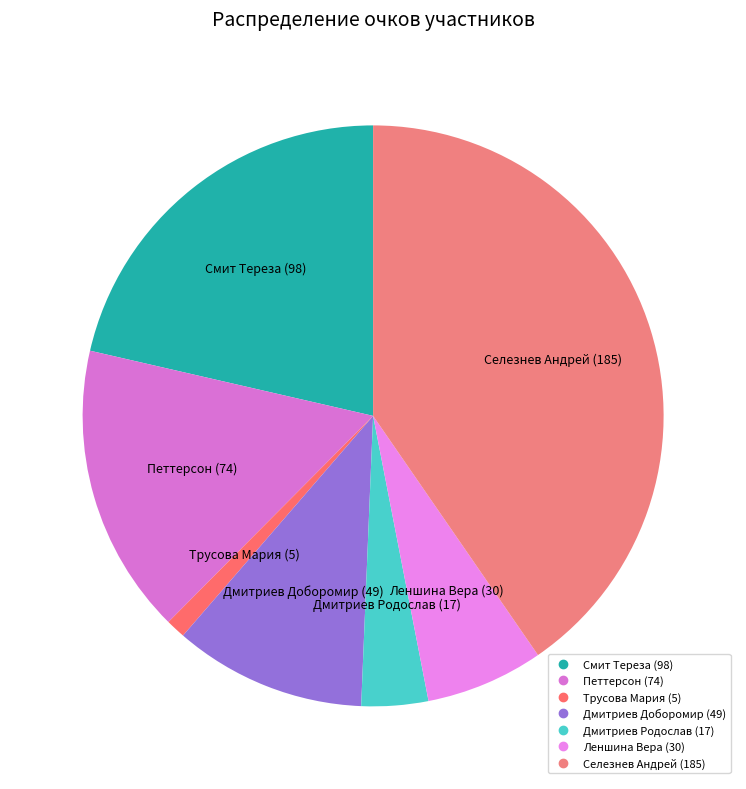

The Леншина Вера slice represents 1% of the pie. True or false?

False